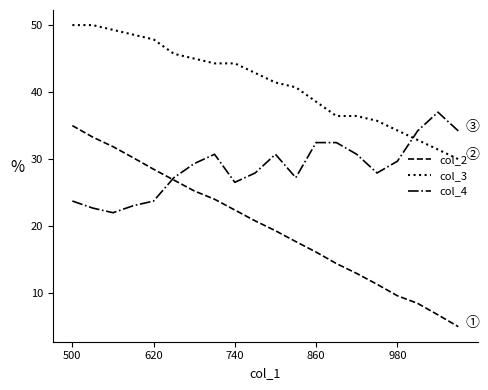

How many times do col_4 and col_3 cross each other?

1